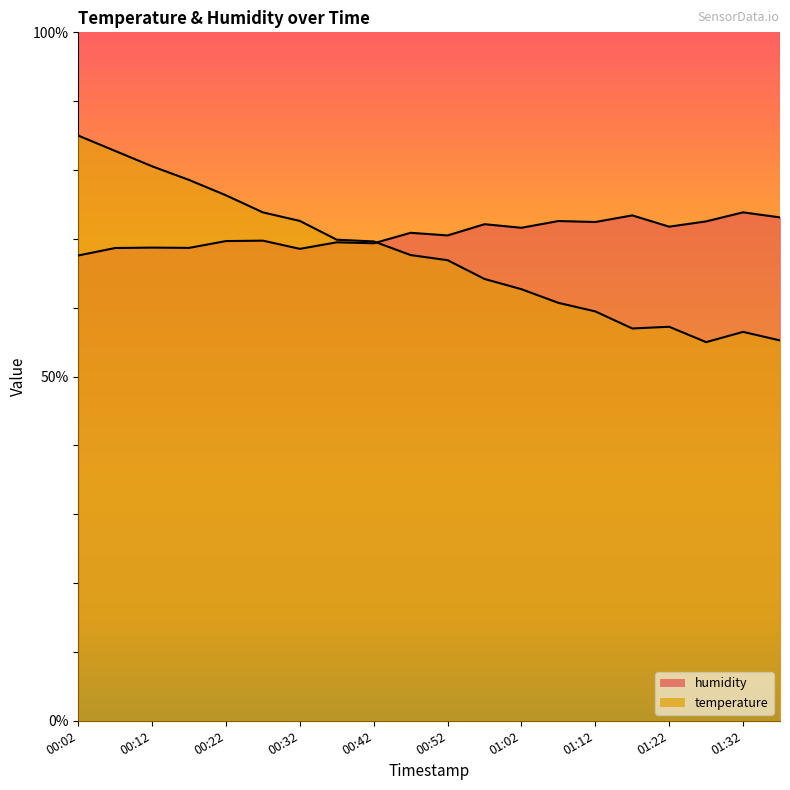

At how many categories does at least one series exceed 61?

20